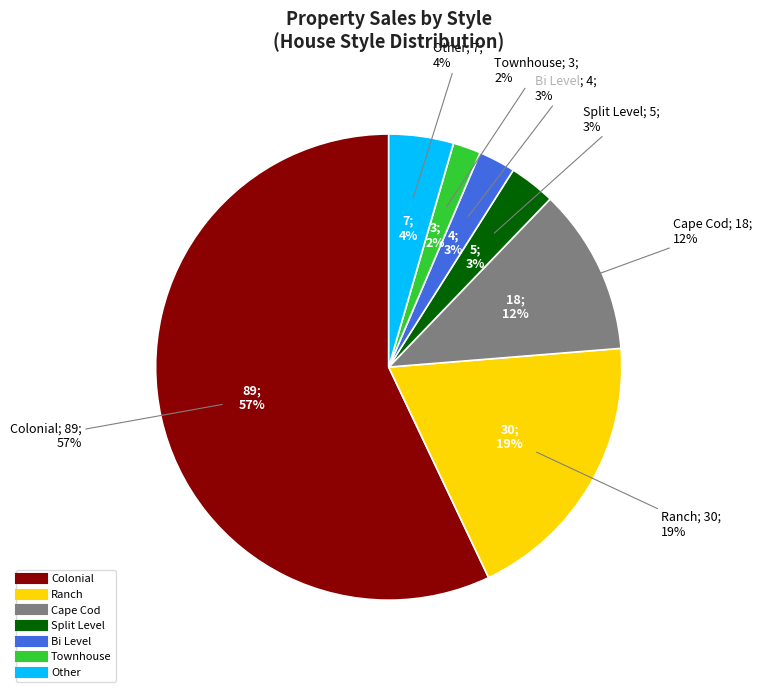

Do Cape Cod and Townhouse together represent more than half of the pie?

No